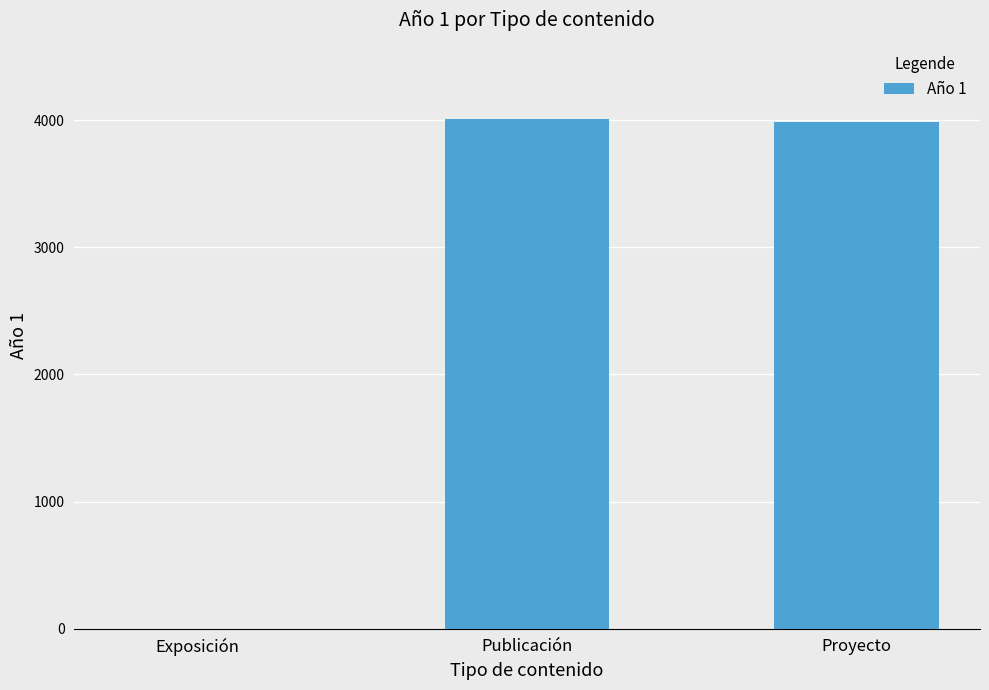

Which has a higher value, Exposición or Publicación?

Publicación